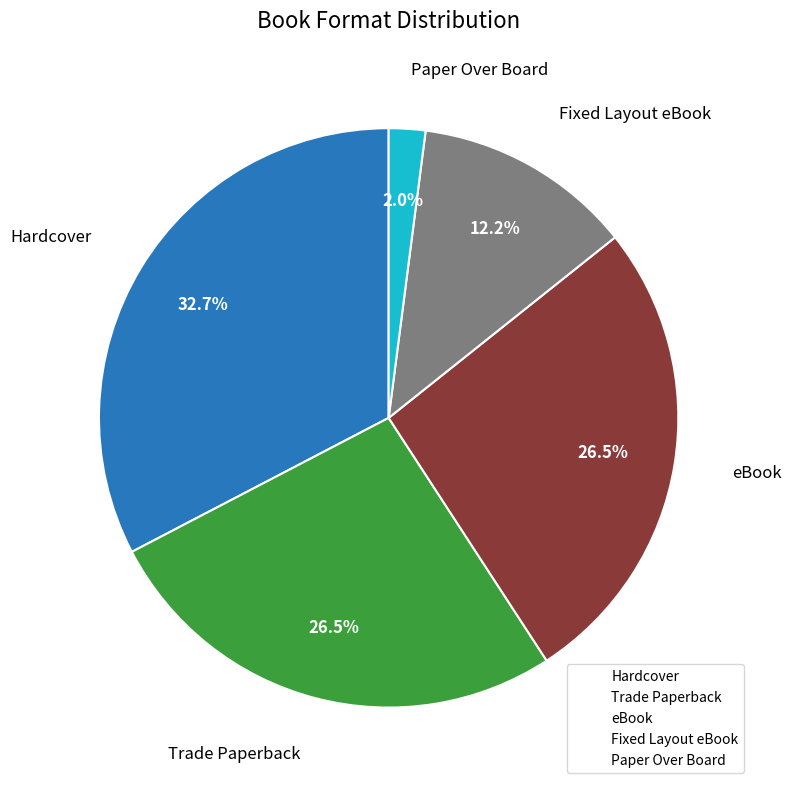

Which category has the smallest portion of the pie?

Paper Over Board